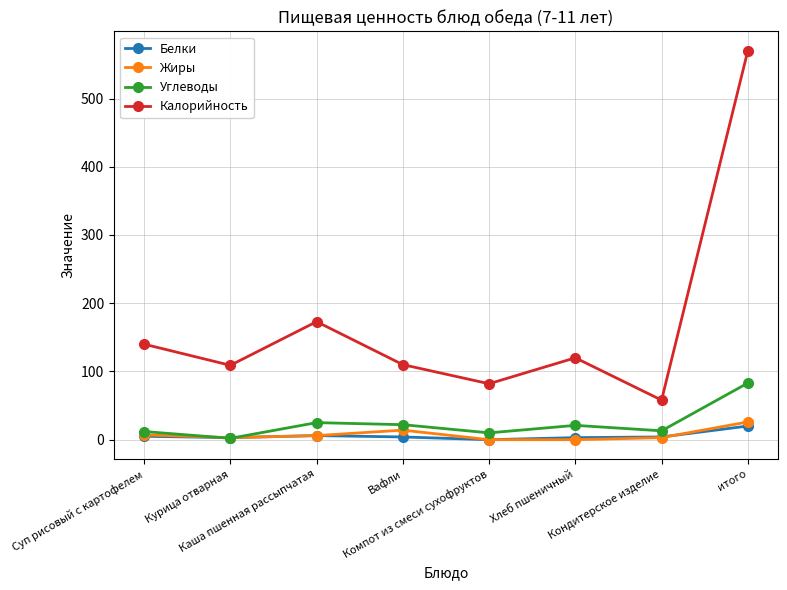

At which category is the sum across all series the highest?

итого